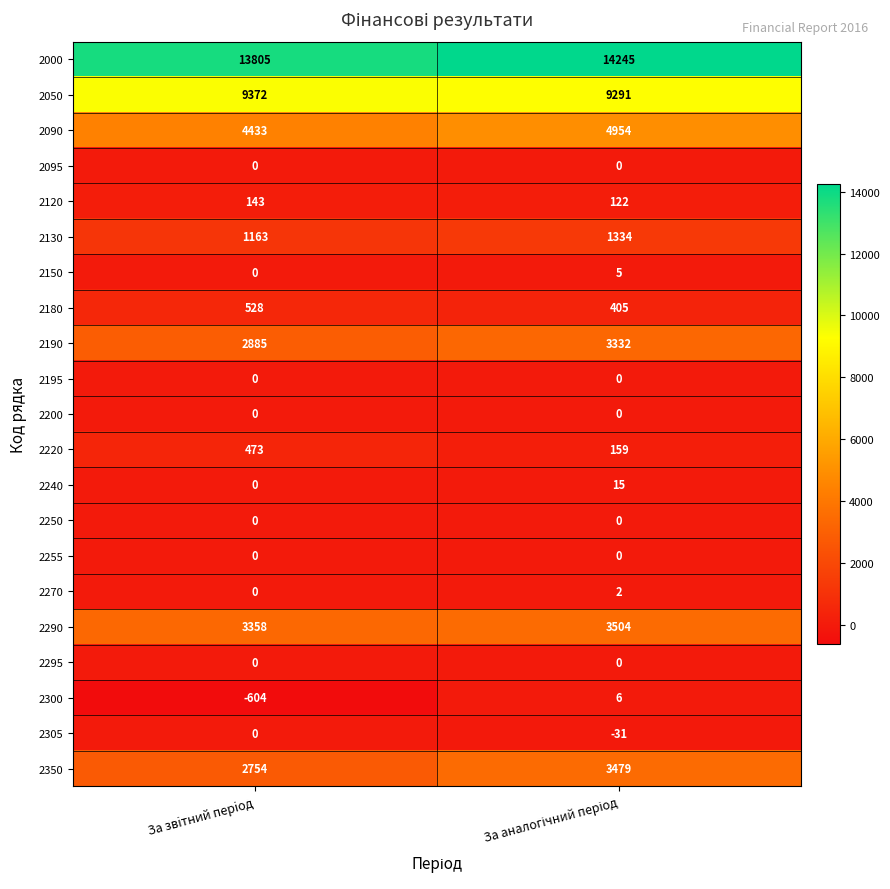

Which series has the largest range (max minus min)?

2350